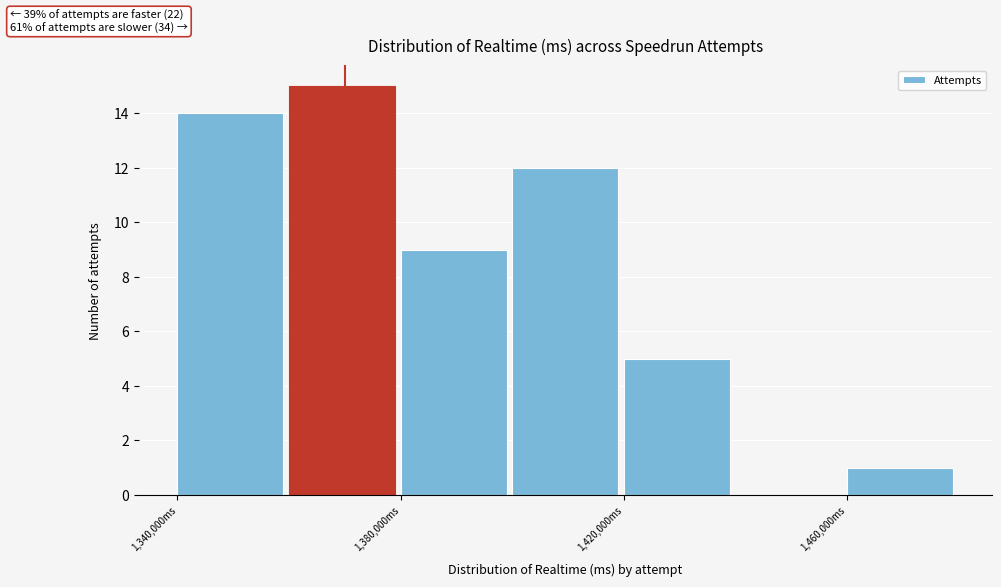

Over which range of the x-axis is the bar tallest?

1360000 to 1380000